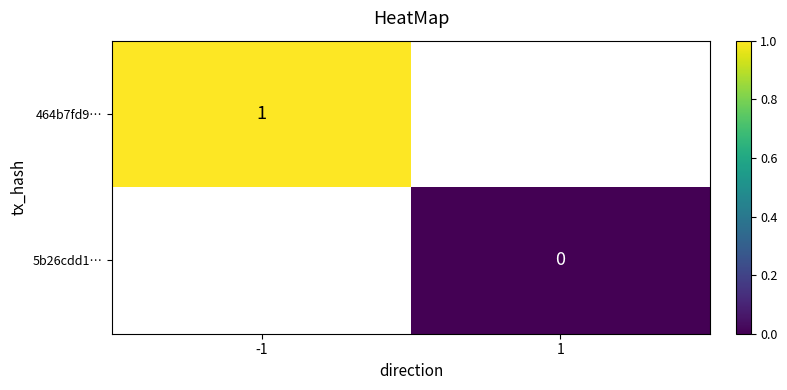

True or false: 464b7fd9… has a value of 1 at -1.

True